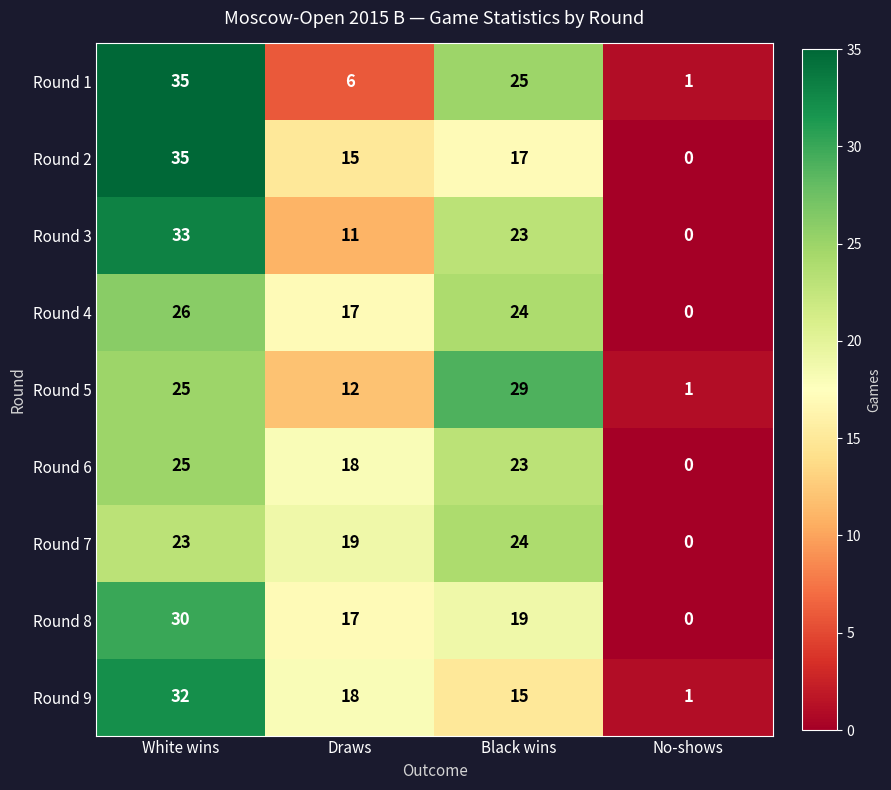

Rank the categories by Round 8 value from lowest to highest.

No-shows, Draws, Black wins, White wins